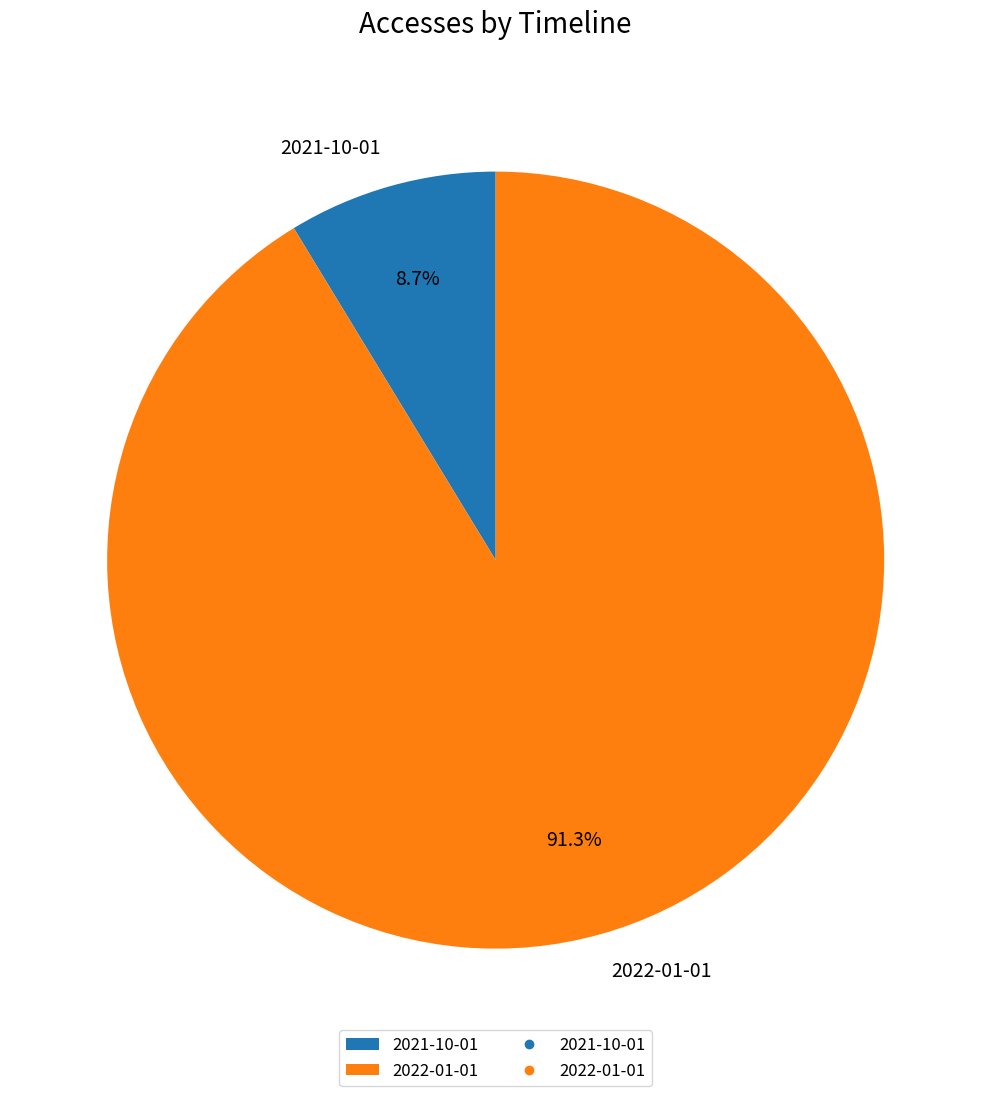

To the nearest percent, what is the average slice percentage?

50%